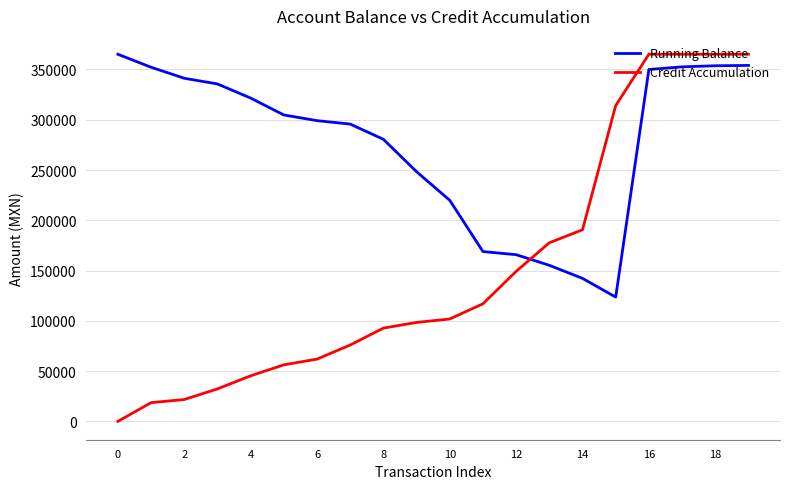

What is the average value of the Credit Accumulation series?

150700.1